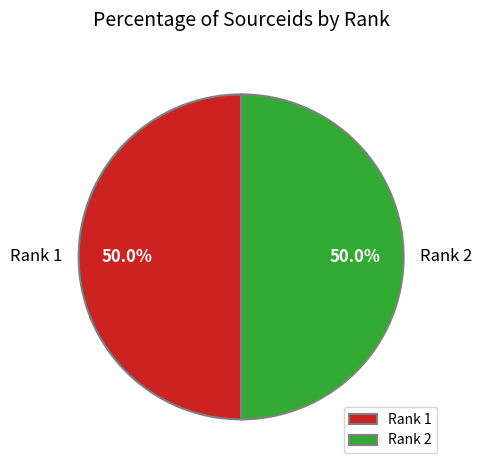

What portion of the pie excludes Rank 1?

50.0%